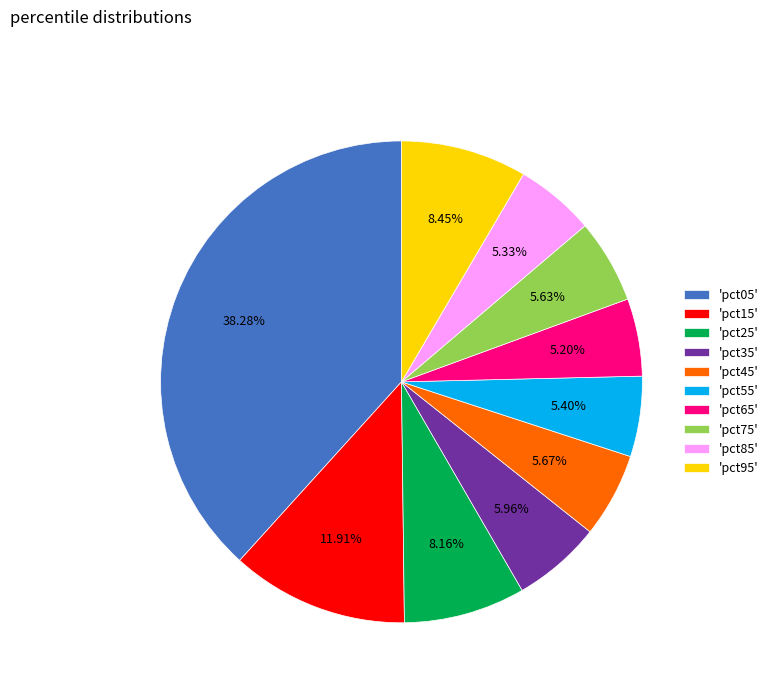

Is there any slice that represents more than half of the pie?

No